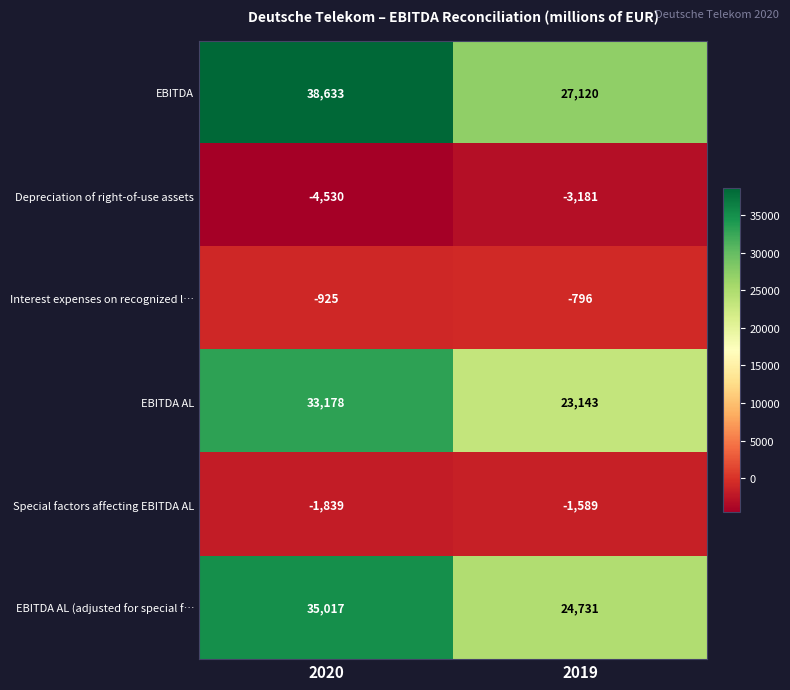

Which series changed the most between 2020 and 2019?

EBITDA